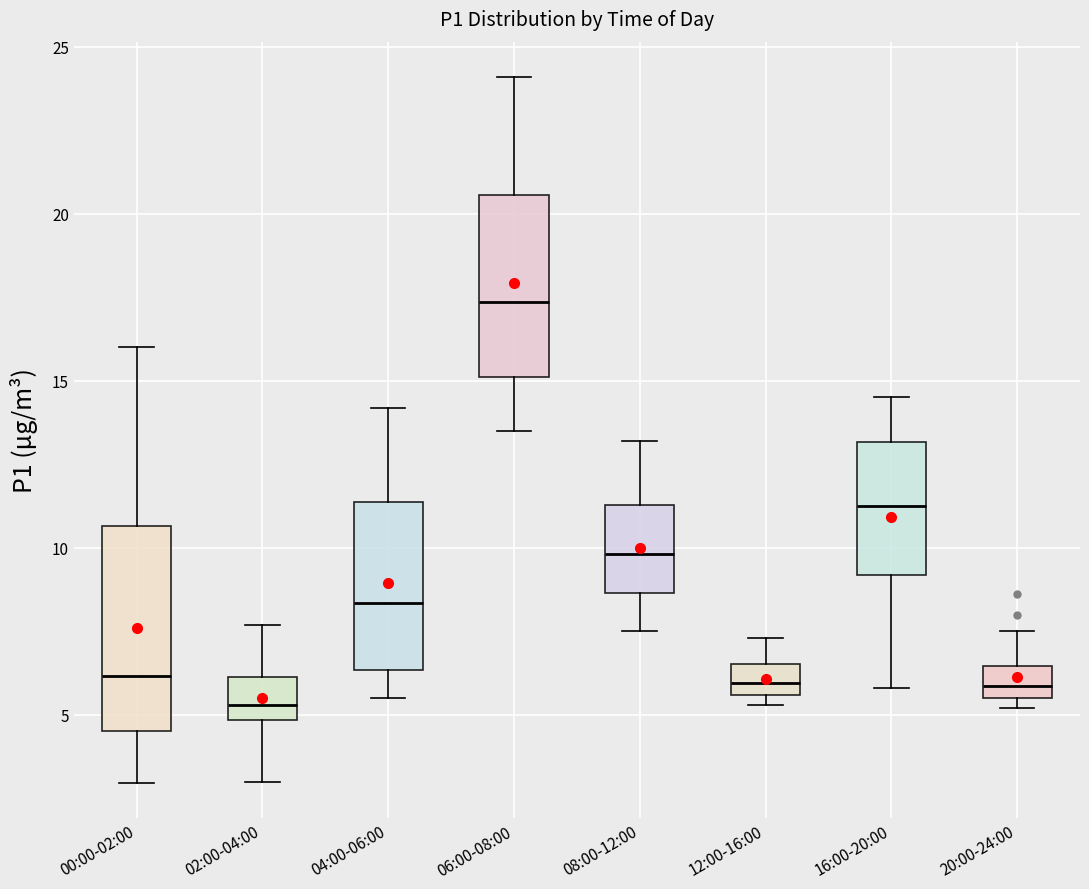

Where is the upper edge of the box for 02:00-04:00 on the y-axis? The values are not printed on the chart, so give them approximately, as read against the axis.

6.0